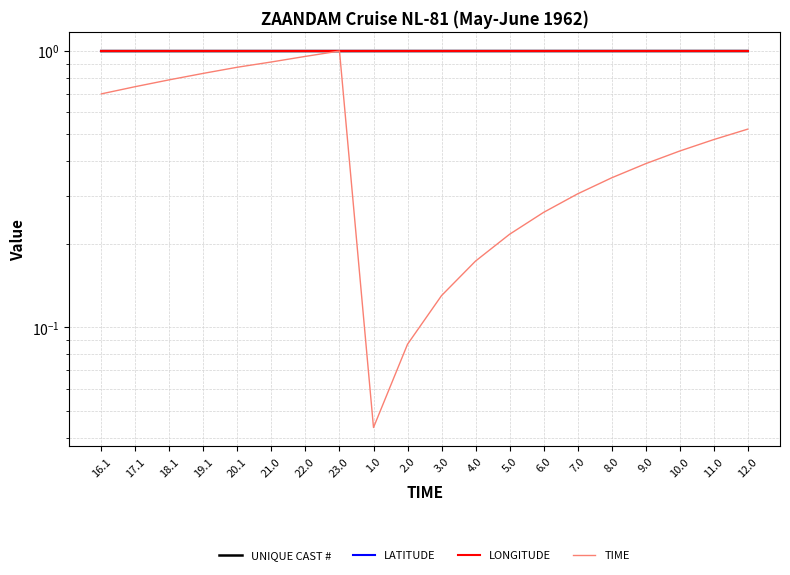

What is the average value of the LONGITUDE series?

1.0